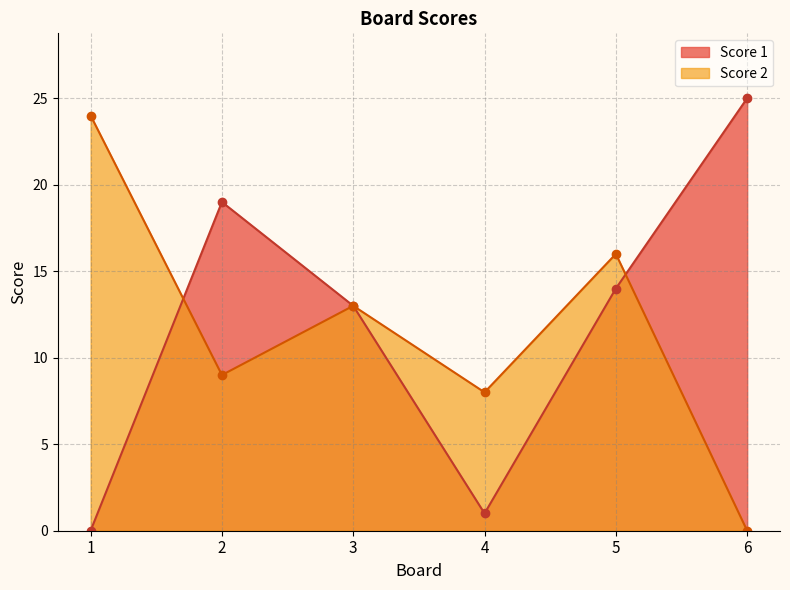

What is the difference between the Score 1 values at 1 and 3?

13